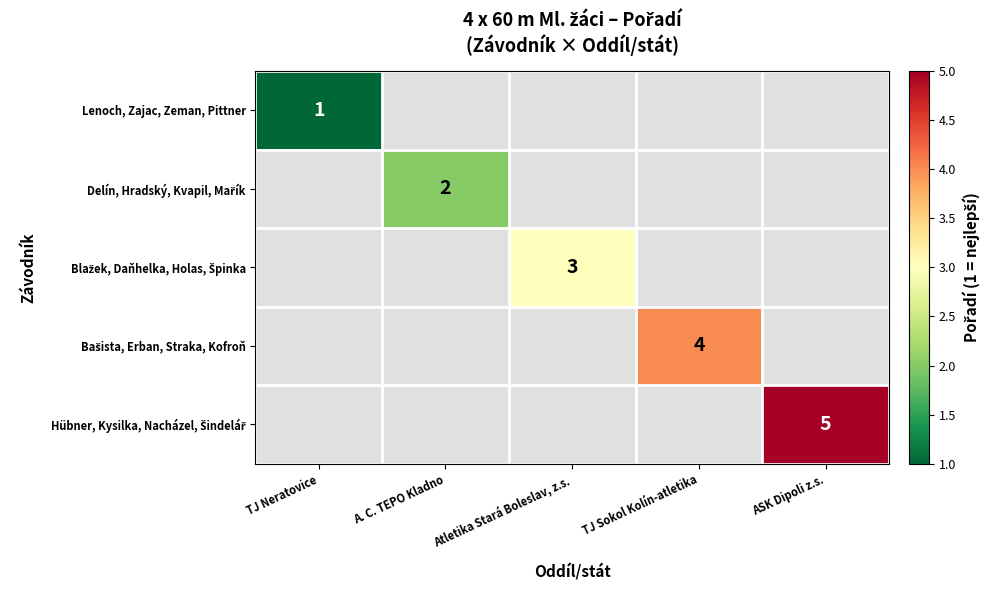

The Lenoch, Zajac, Zeman, Pittner series shows 2 at TJ Neratovice. True or false?

False